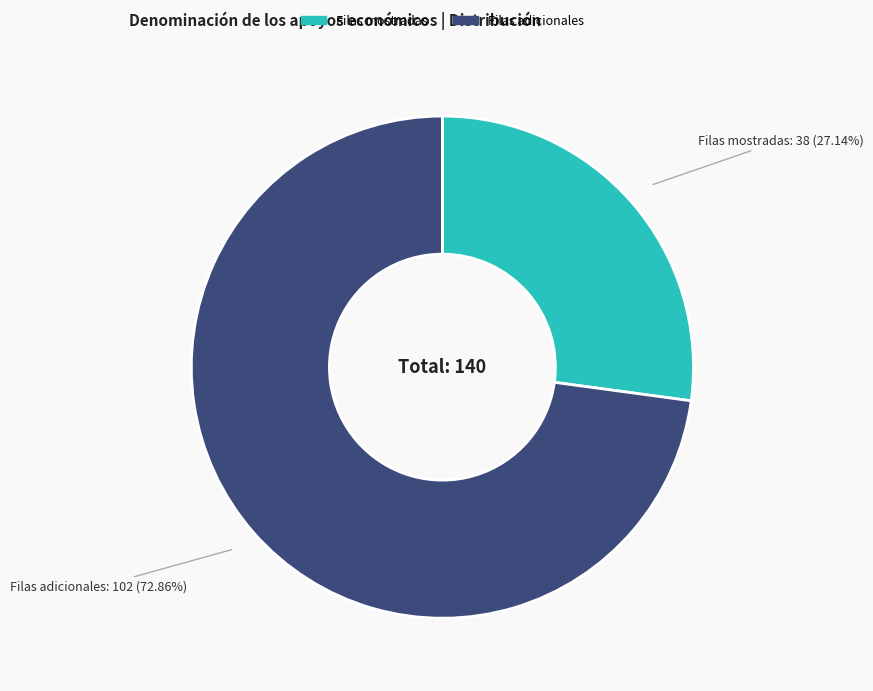

Is there any slice that represents more than half of the pie?

Yes